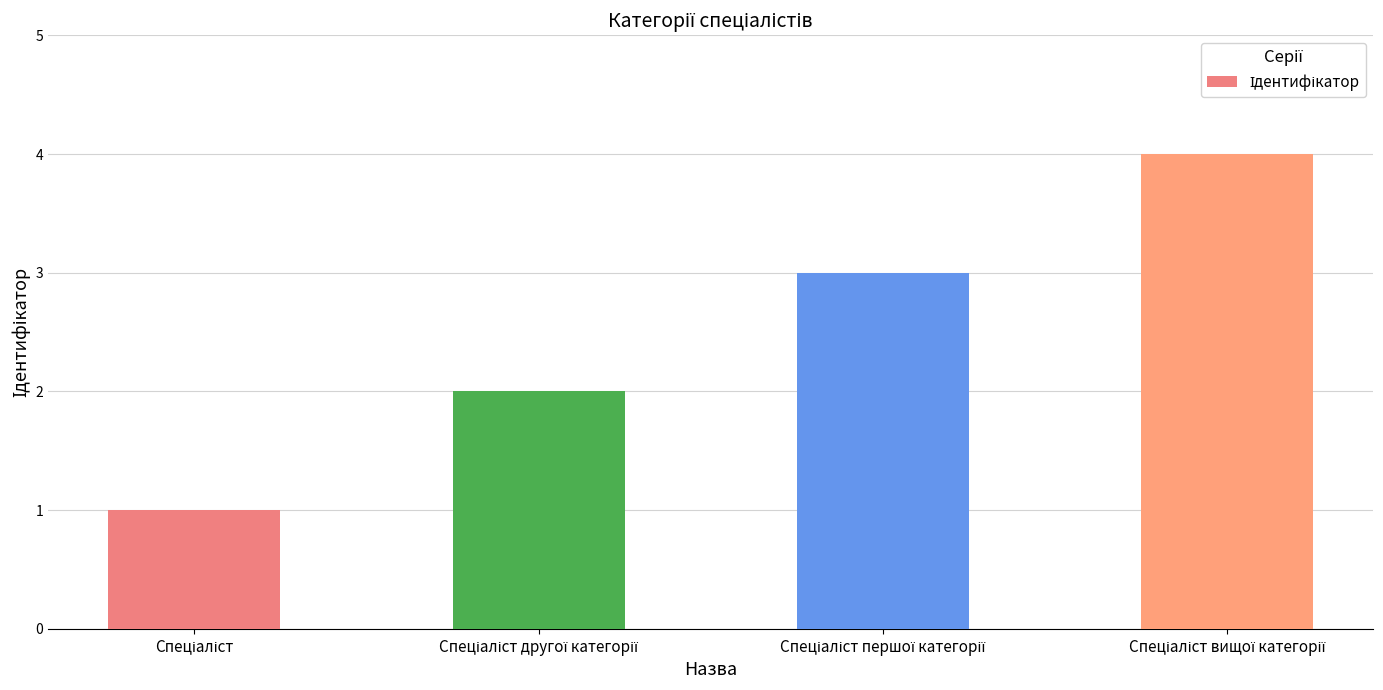

How many values are between 2 and 4?

3